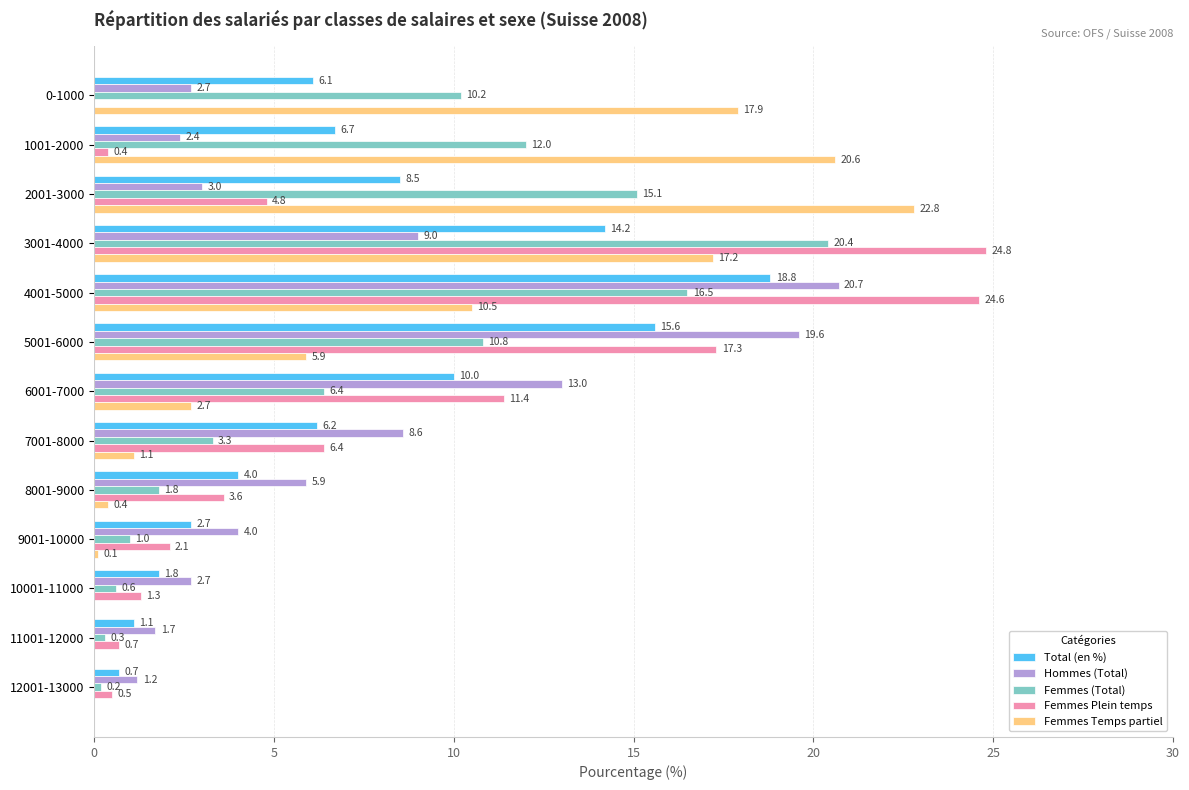

How many data points in Femmes Plein temps are above 3?

7